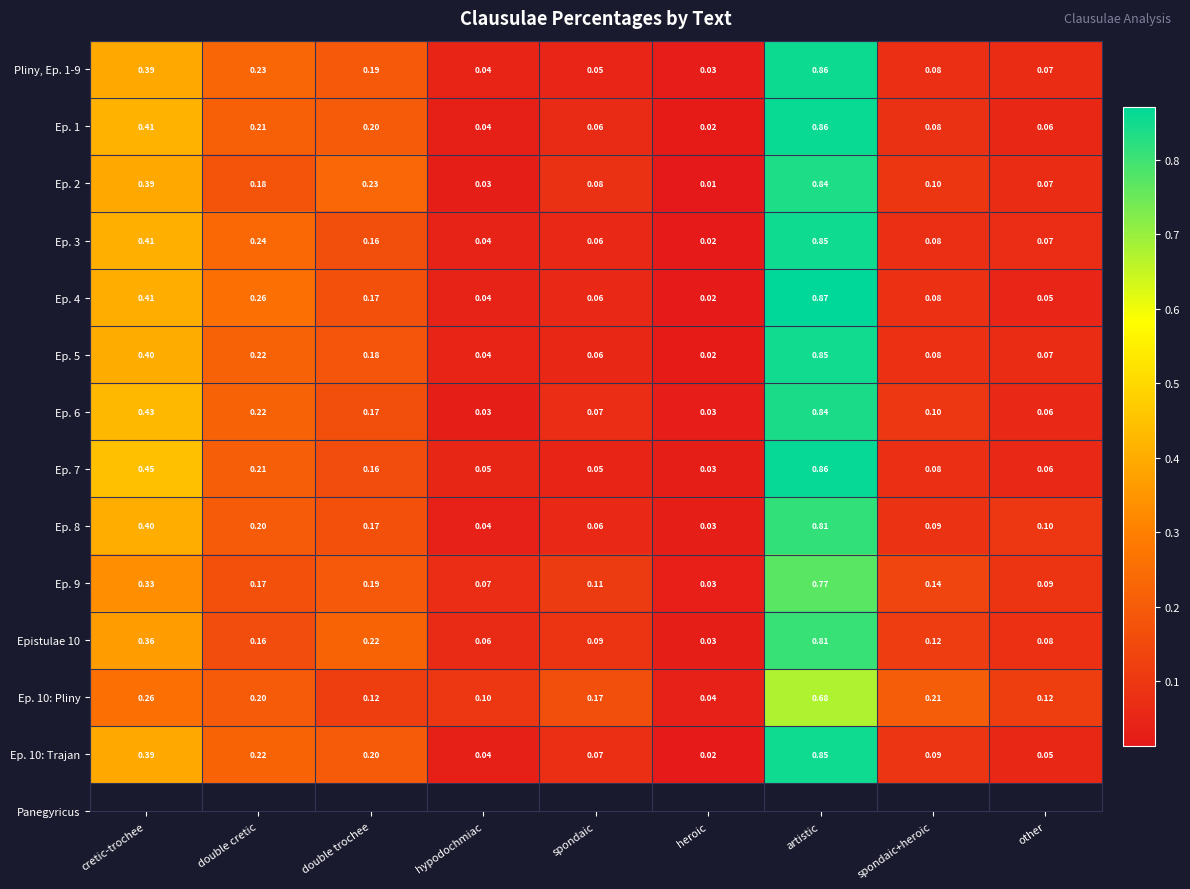

Which category has the highest value across all series?

artistic